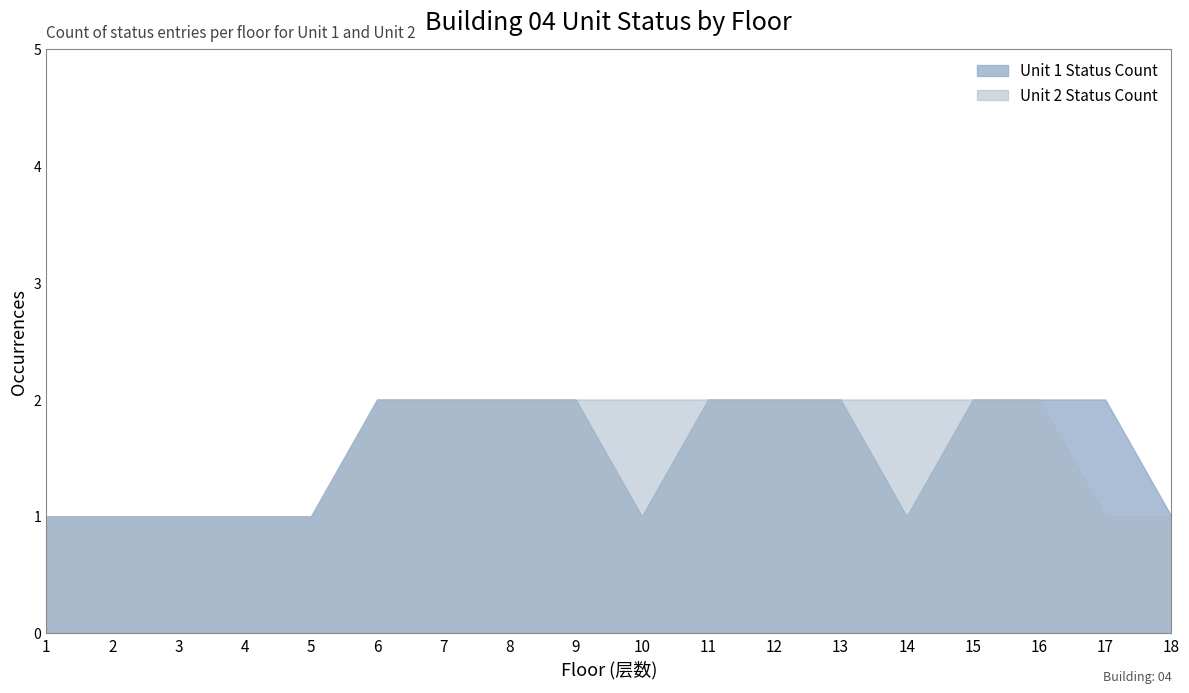

Which series has the largest total across all categories?

Unit 2 Status Count